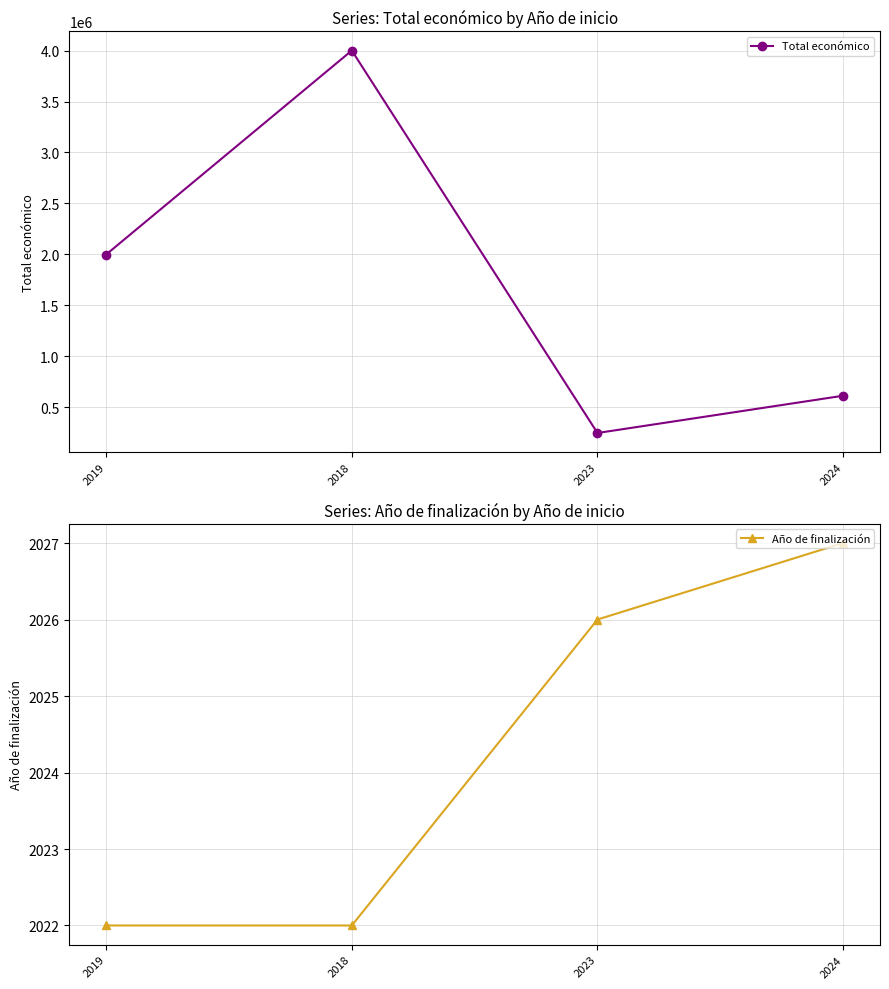

How many data points does each series have?

4